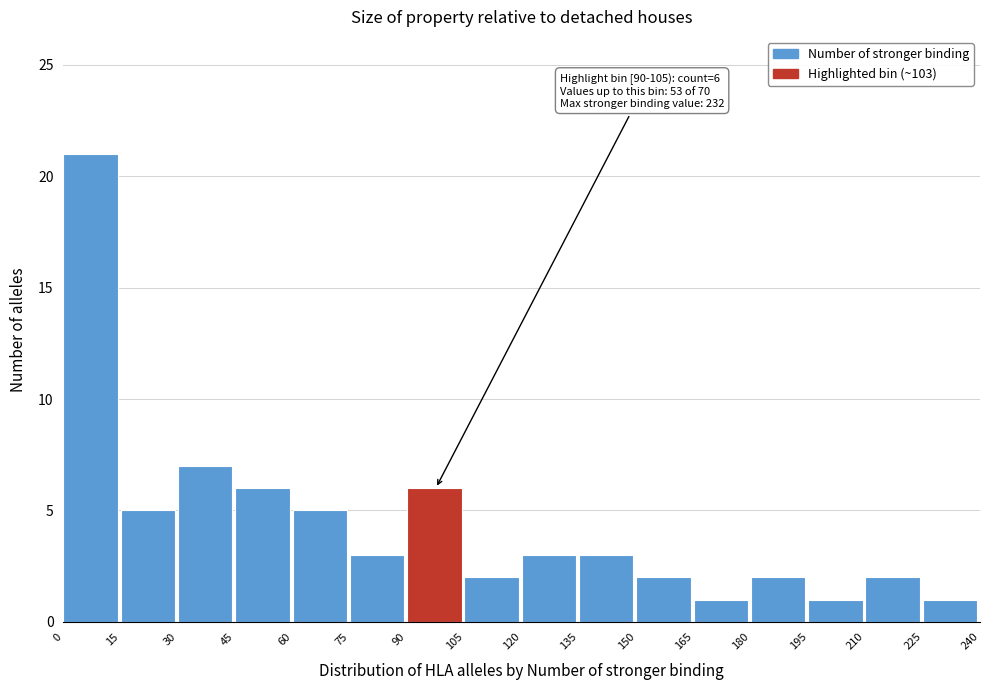

Over which range of the x-axis is the bar tallest?

0 to 15